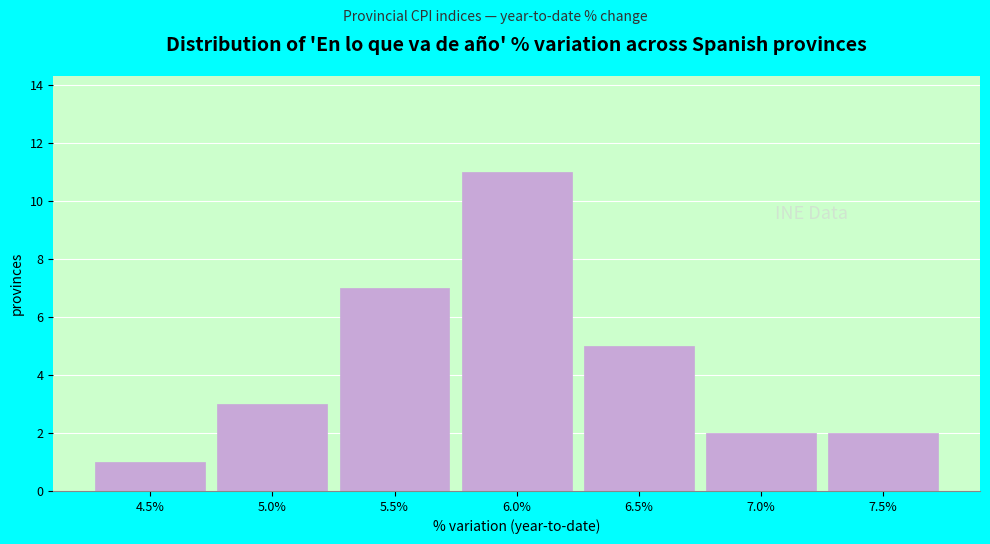

Reading left to right, extract all data points from this chart.

1	3	7	11	5	2	2